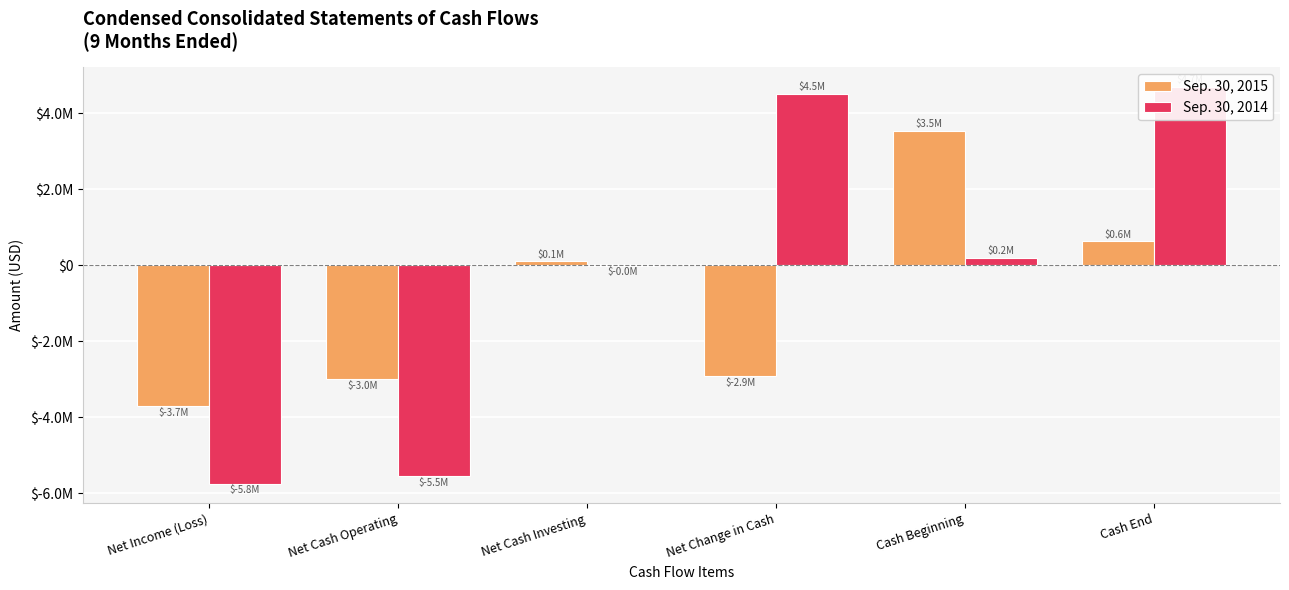

Which label corresponds to the smallest value in the chart?

Net Income (Loss)